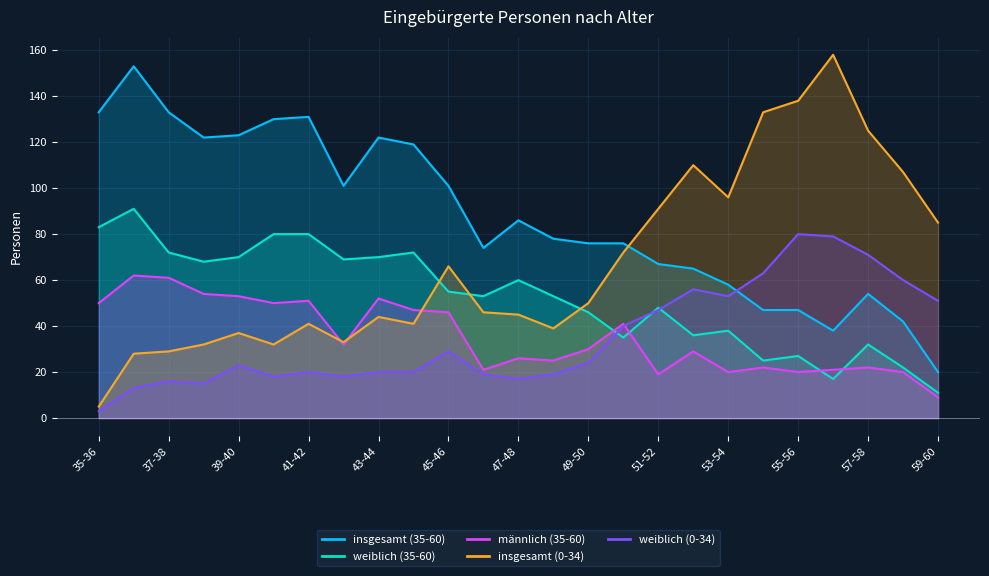

True or false: weiblich (35-60) and insgesamt (0-34) intersect in this chart.

True